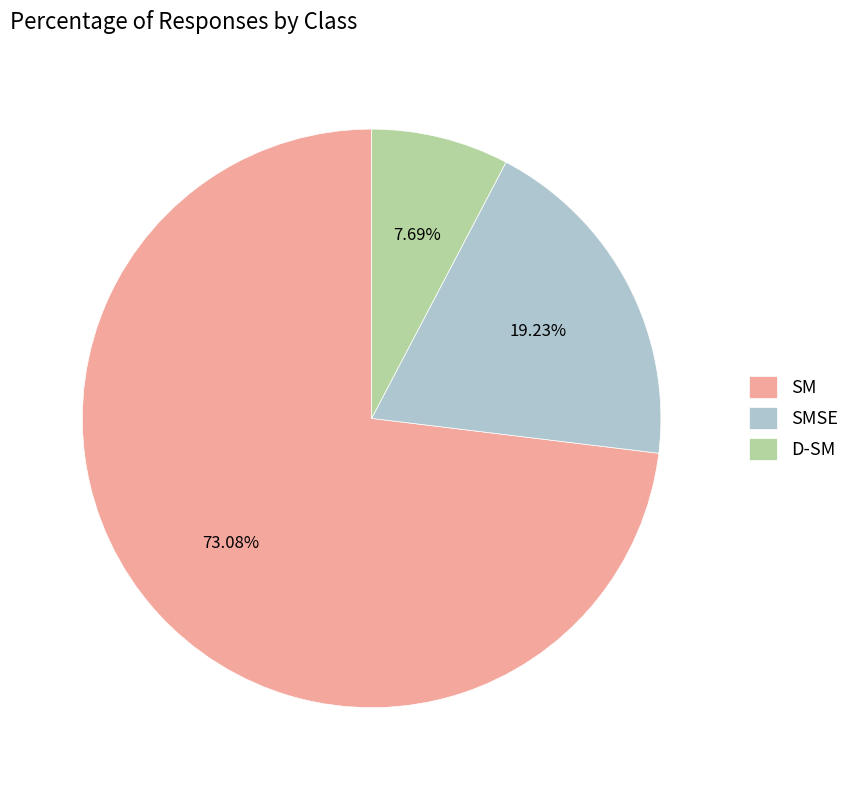

To the nearest percent, what is the difference between the largest and smallest slice percentages?

65%